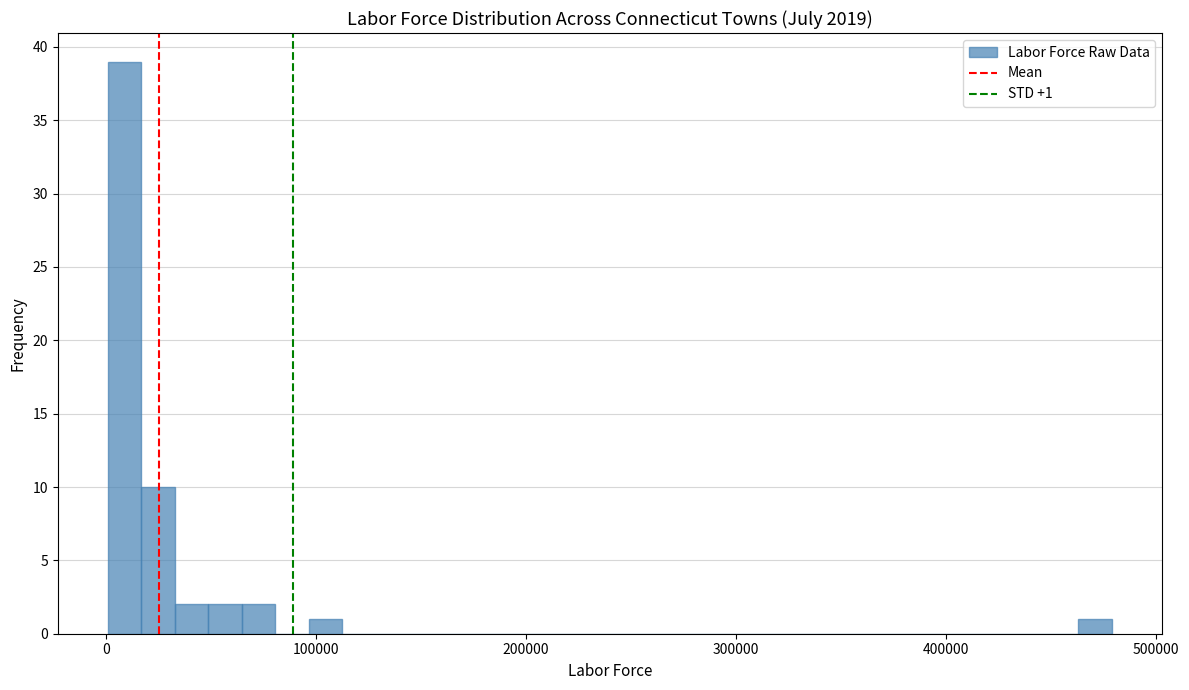

Around what value on the x-axis is the tallest bar? Give the approximate position of its centre, as read against the axis.

10000